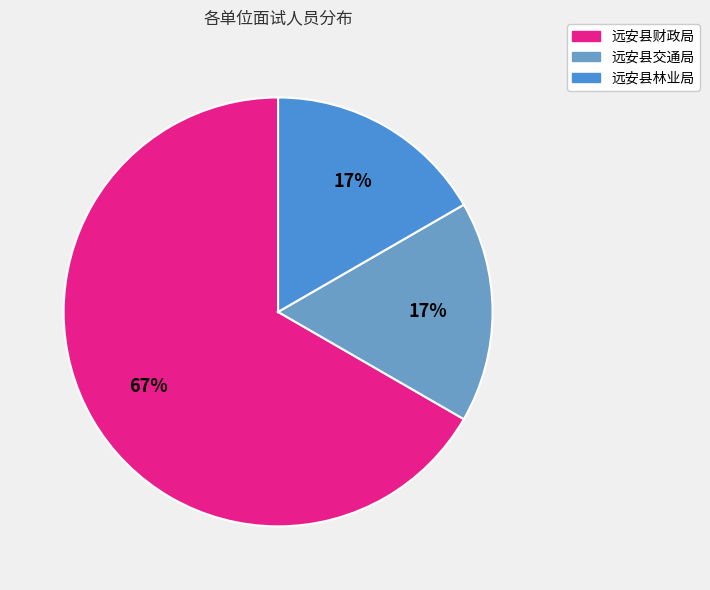

Do 远安县交通局 and 远安县财政局 together represent more than half of the pie?

Yes